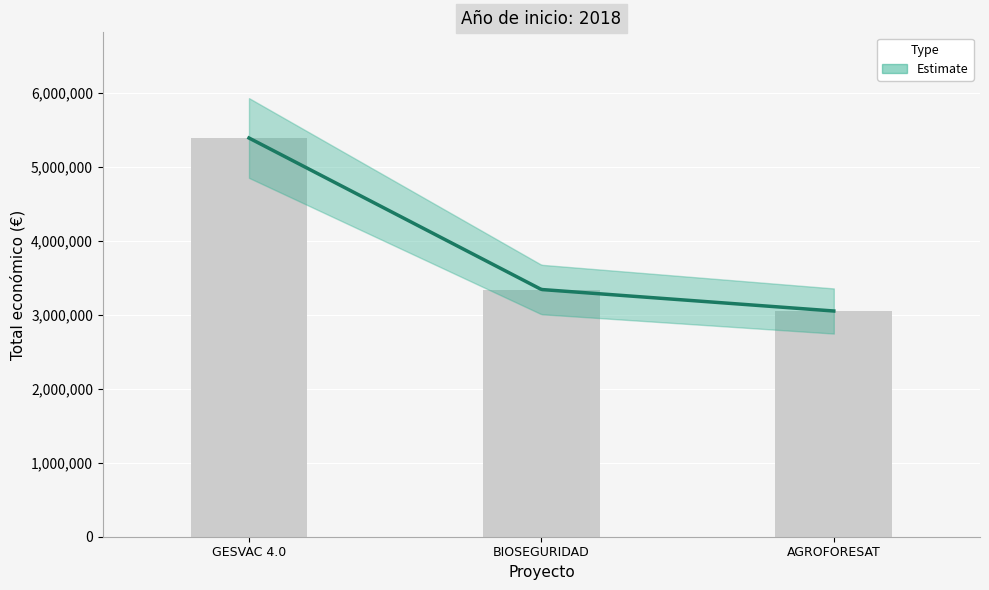

Is it true that the value at AGROFORESAT is 4865181?

False